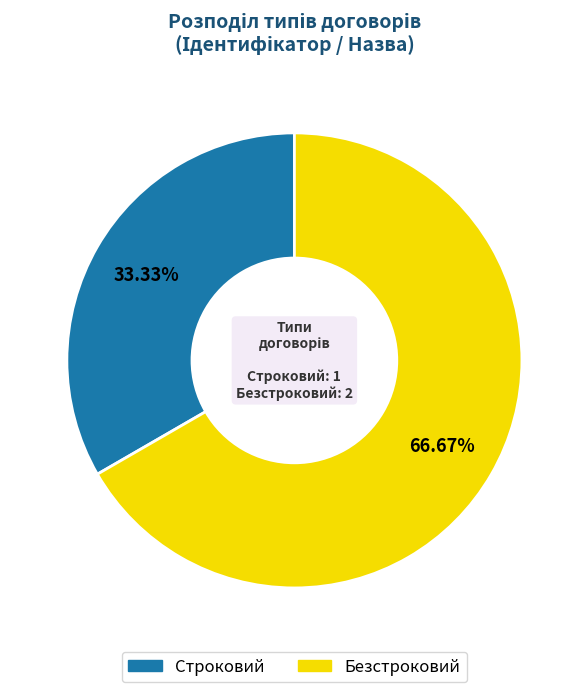

Which slice is the smallest?

Строковий